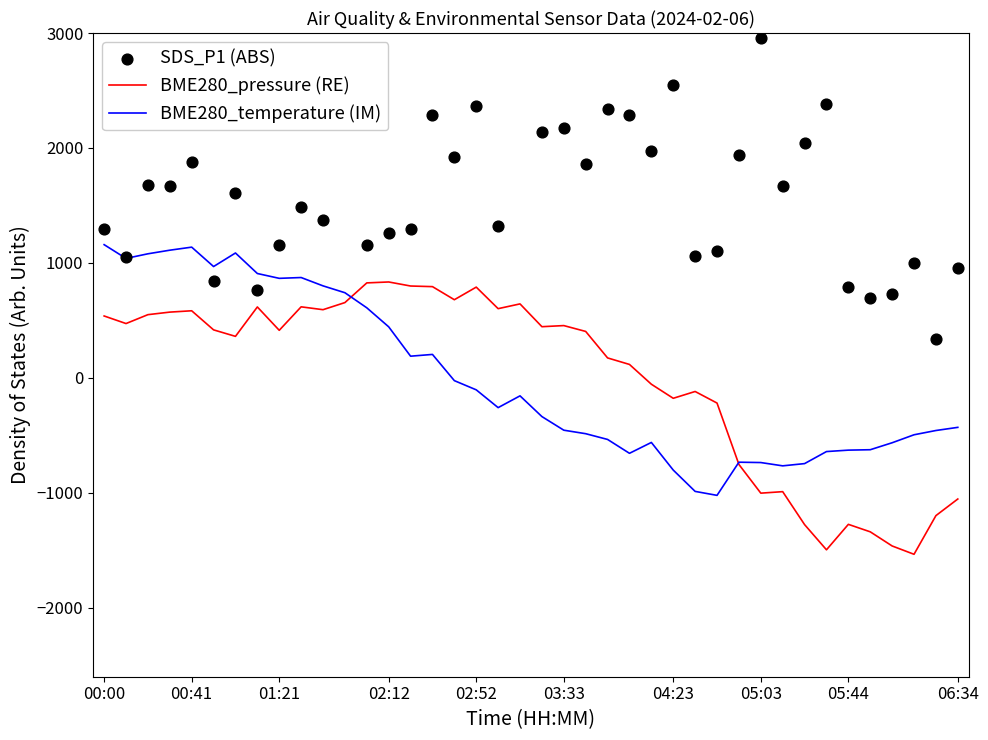

Which series reaches the minimum Y coordinate?

BME280_pressure (RE)